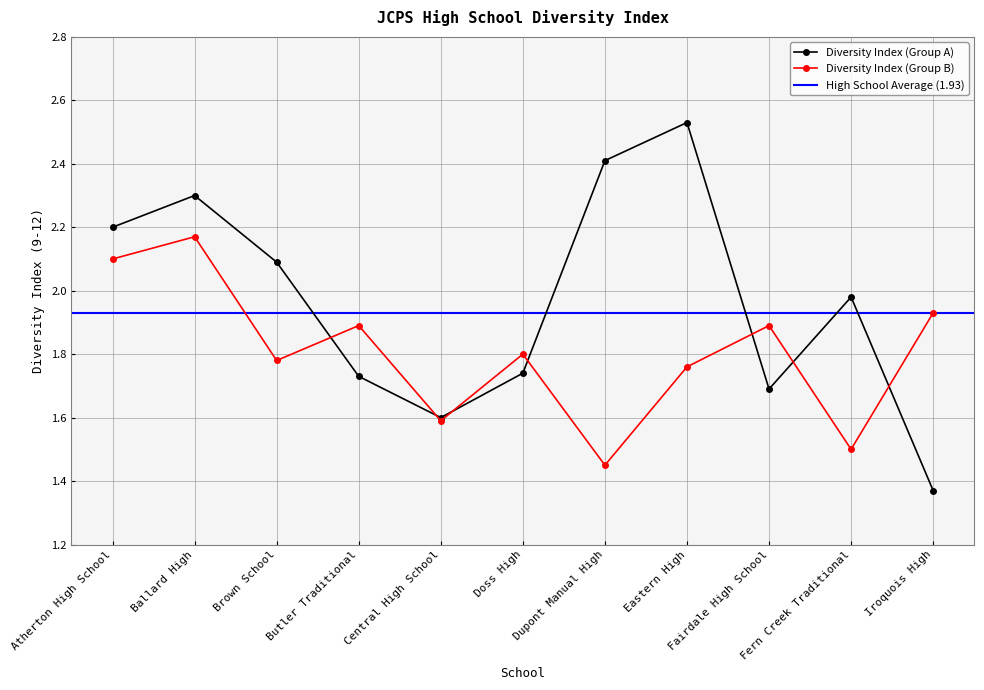

What position from the right is Atherton High School?

11